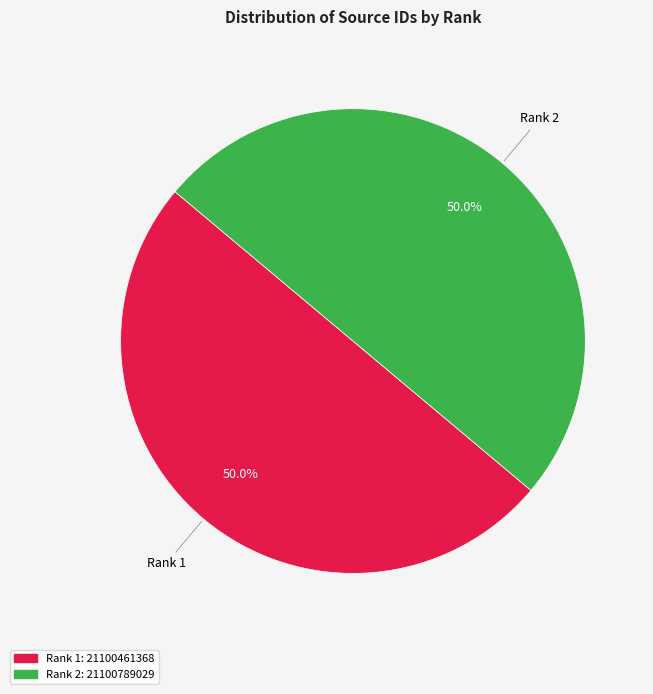

Combined, what portion of the pie is Rank 1 and Rank 2?

100.0%